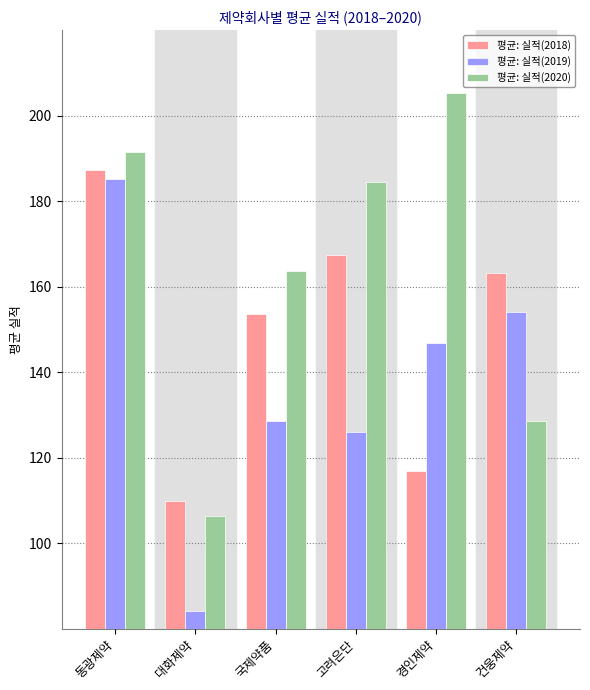

What is the sum of the 평균: 실적(2019) values at 국제약품 and 건웅제약?

282.8